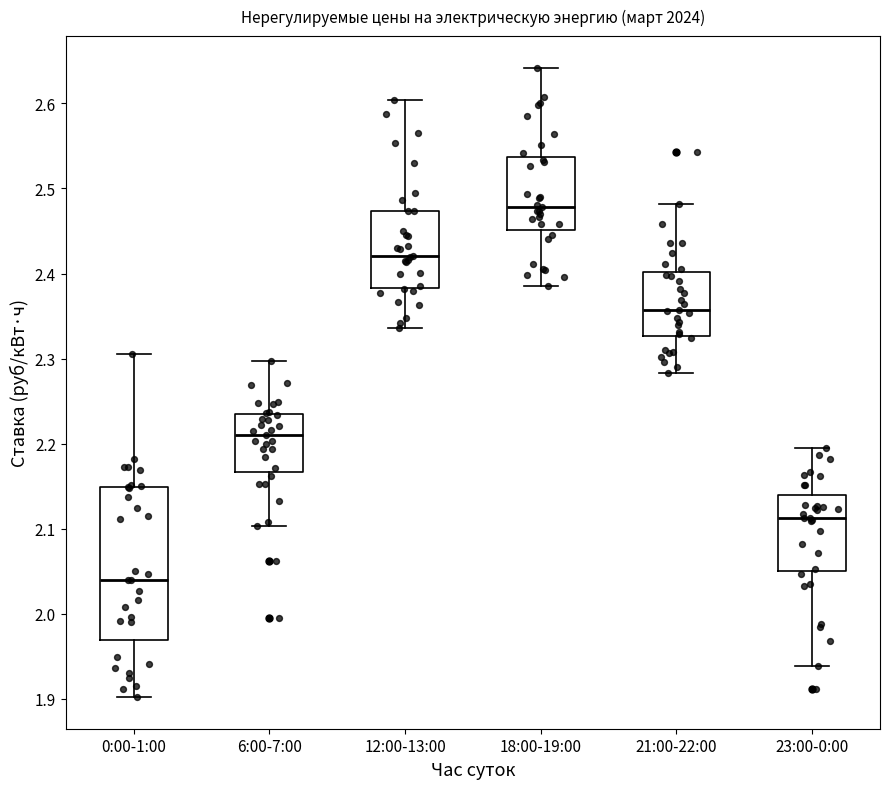

Which box has the highest median line?

18:00-19:00